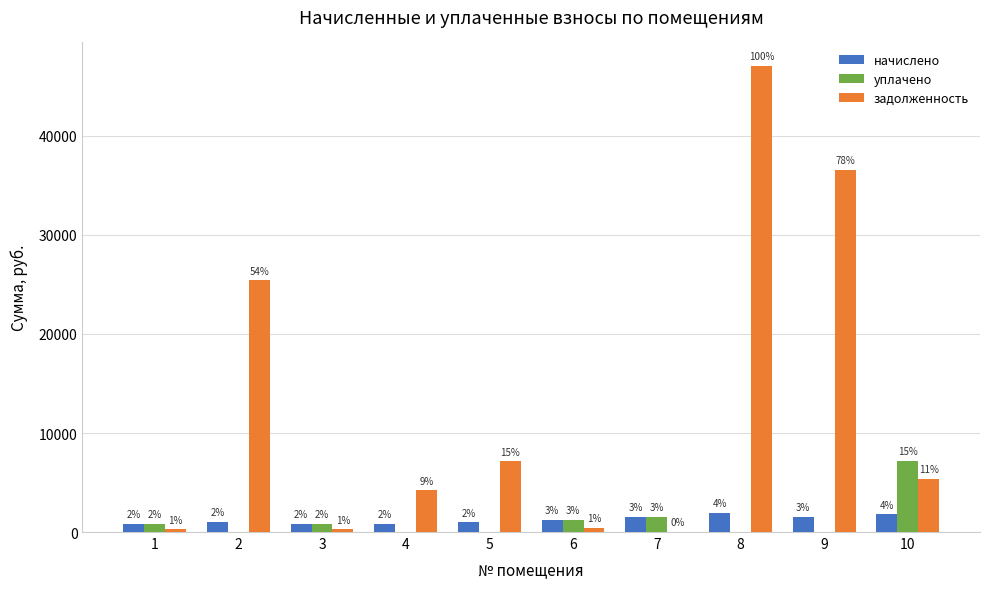

At which label is уплачено closest to 3595?

7